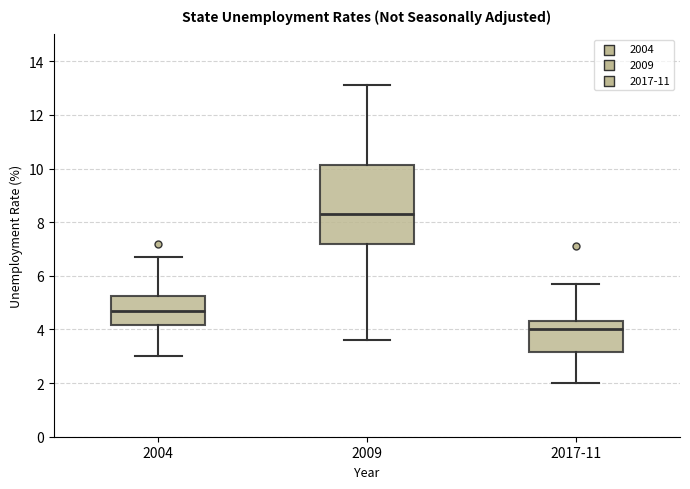

Which box's median line is the lowest?

2017-11